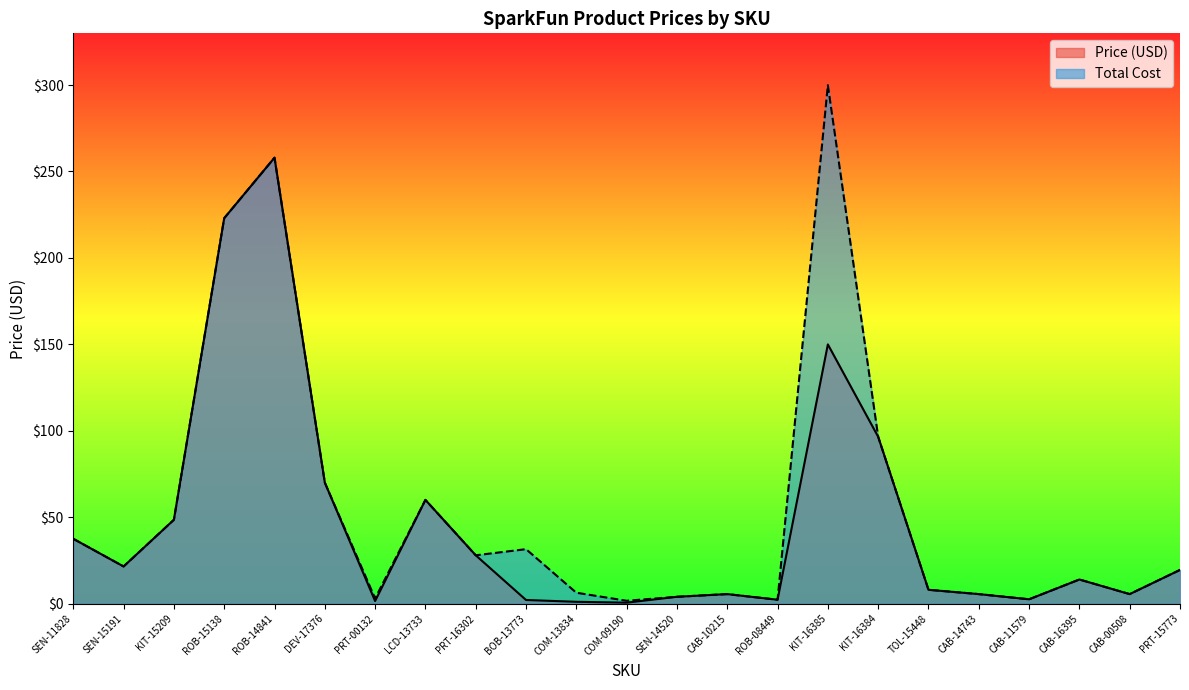

Reading left to right, list all the values displayed in this chart.

Price (USD): 37.5	21.5	48.5	222.9	257.9	70.0	1.5	60.0	27.9	2.1	1.1	0.6	4.0	5.5	2.2	149.9	96.5	8.0	5.5	2.5	13.9	5.5	19.5
Total Cost: 37.5	21.5	48.5	222.9	257.9	70.0	3.0	60.0	27.9	31.5	6.3	1.6	4.0	5.5	2.2	299.9	96.5	8.0	5.5	2.5	13.9	5.5	19.5